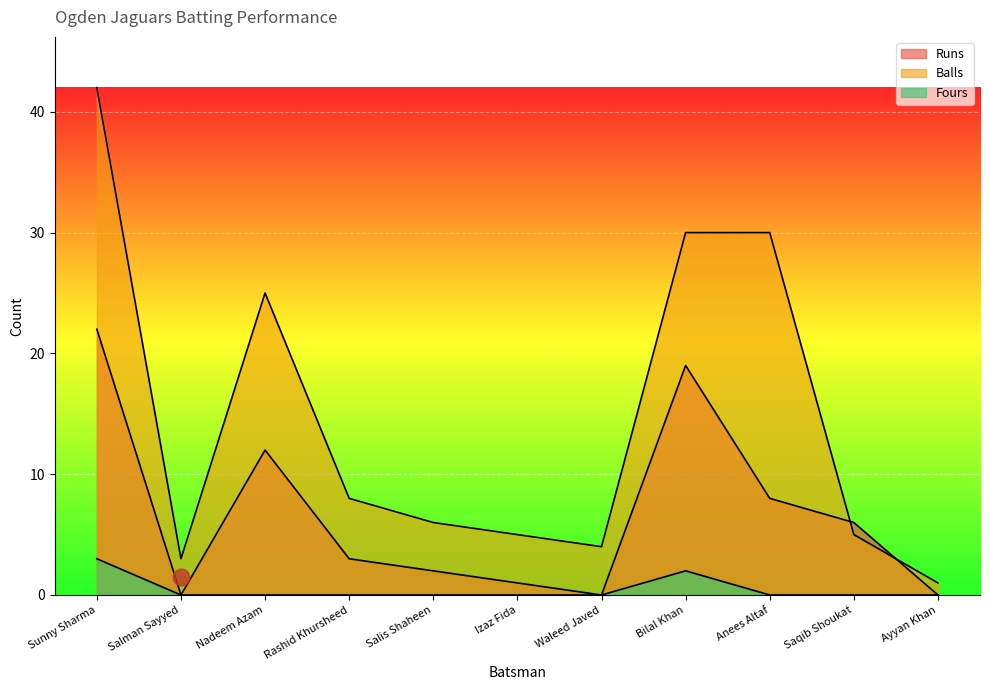

How many values in the Runs series exceed 3?

5